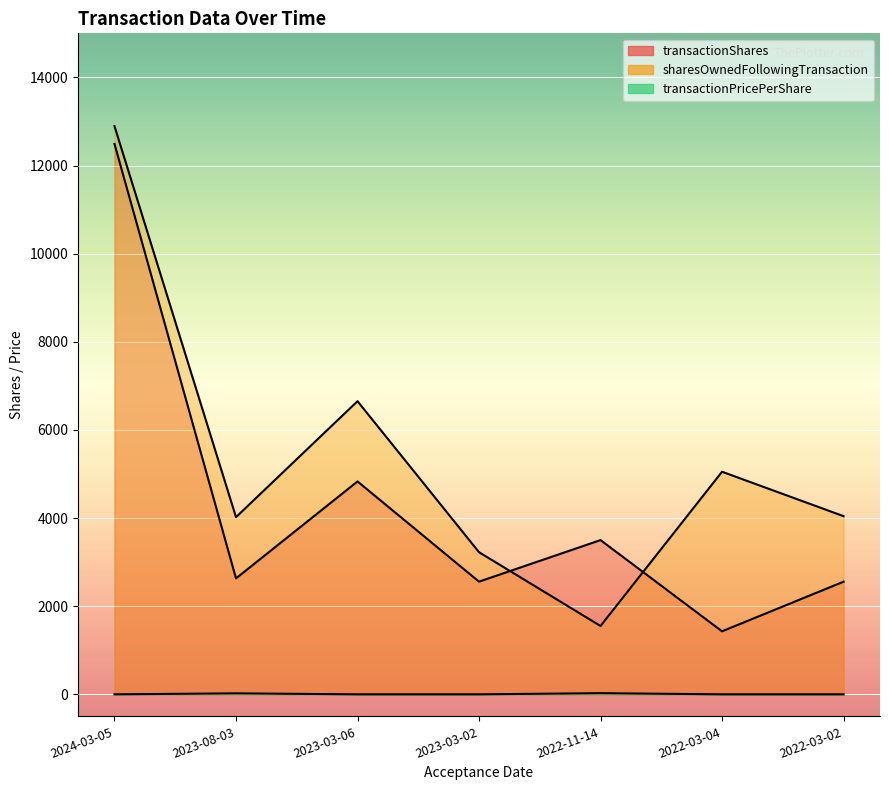

Reading left to right, what are all the values shown in this chart?

transactionShares: 2024-03-05=12491.0	2023-08-03=2631.0	2023-03-06=4831.0	2023-03-02=2557.0	2022-11-14=3500.0	2022-03-04=1430.0	2022-03-02=2556.0
sharesOwnedFollowingTransaction: 2024-03-05=12894.0	2023-08-03=4021.0	2023-03-06=6652.0	2023-03-02=3225.0	2022-11-14=1551.0	2022-03-04=5051.0	2022-03-02=4043.0
transactionPricePerShare: 2024-03-05=0.0	2023-08-03=22.3	2023-03-06=0.0	2023-03-02=0.0	2022-11-14=26.1	2022-03-04=0.0	2022-03-02=0.0